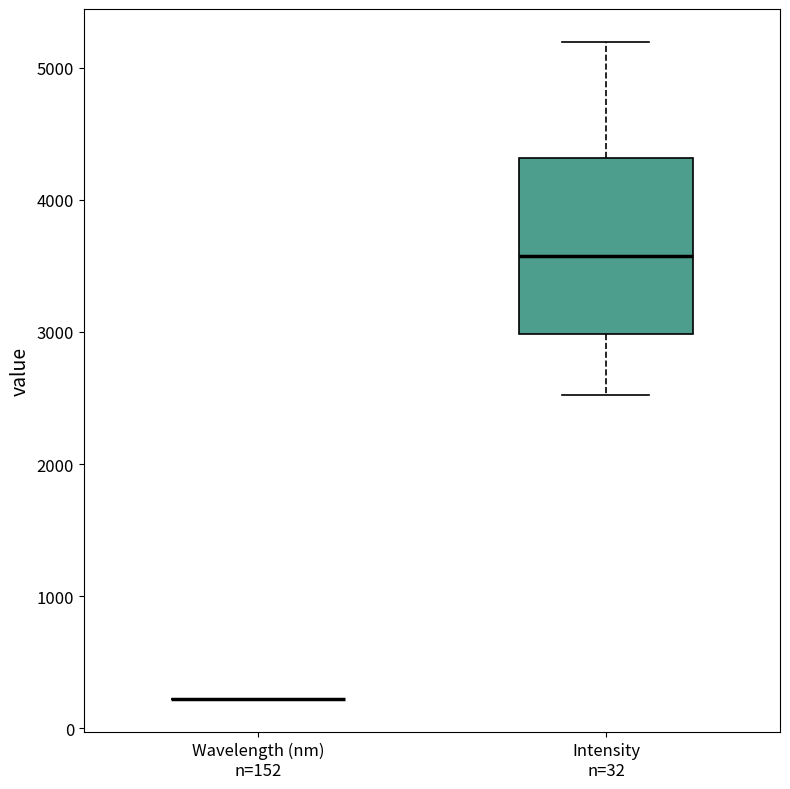

Reading left to right, transcribe this box plot: for each box, give where its median line is, the range the box spans, and where its two whiskers end, as read against the y-axis. The values are not printed on the chart, so give them approximately, as read against the axis.

Wavelength (nm) n=152: box collapsed to a line at 200, whiskers 200 to 200
Intensity n=32: median 3600, box 3000 to 4300, whiskers 2500 to 5200